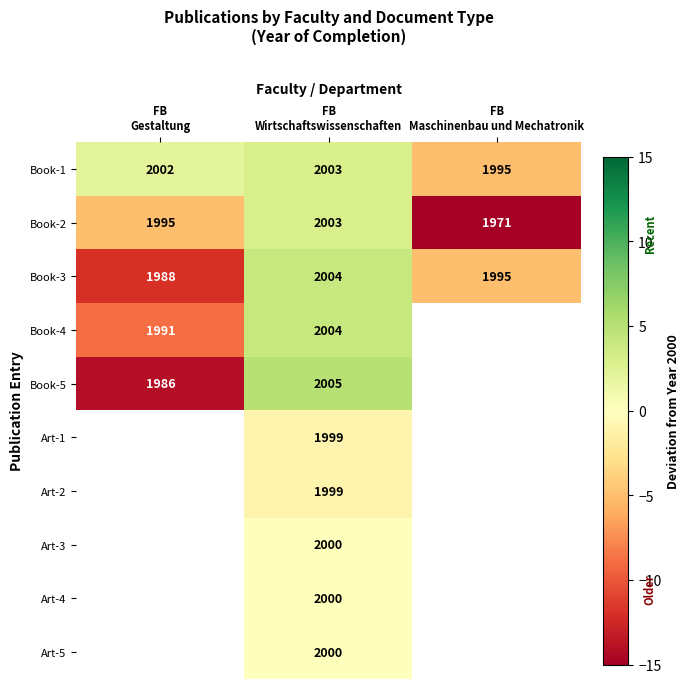

What is the highest value of the Book-3 series?

2004